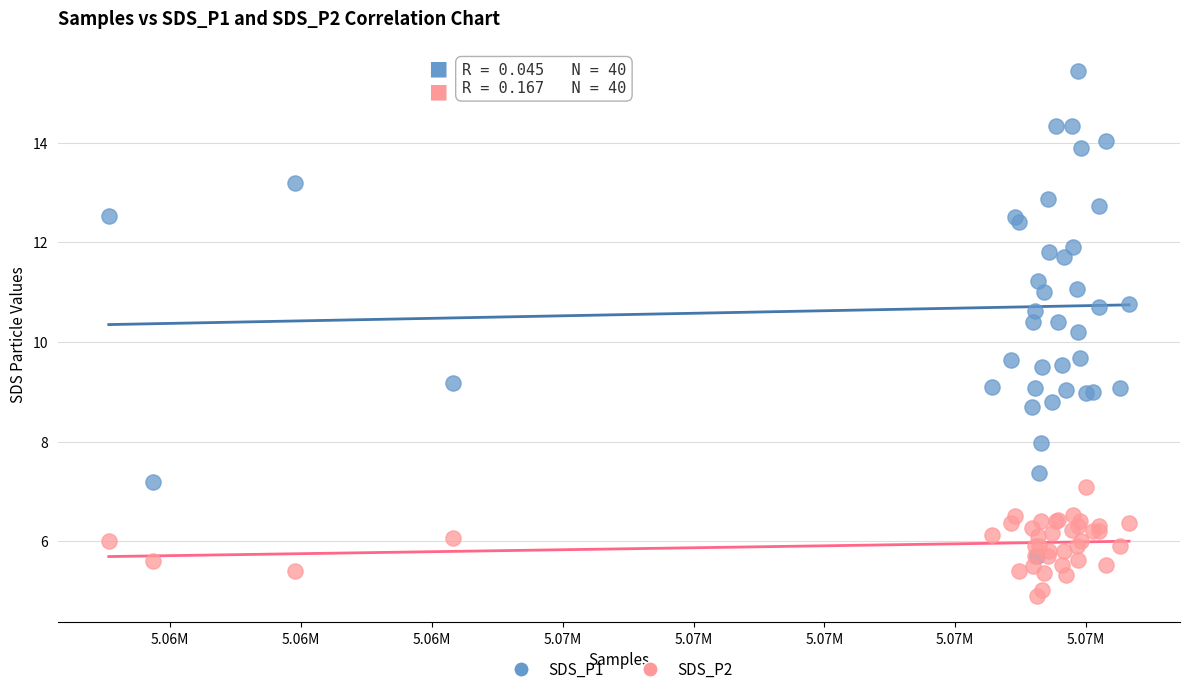

In the SDS_P1 series, what Y value is closest to 10?

10.2